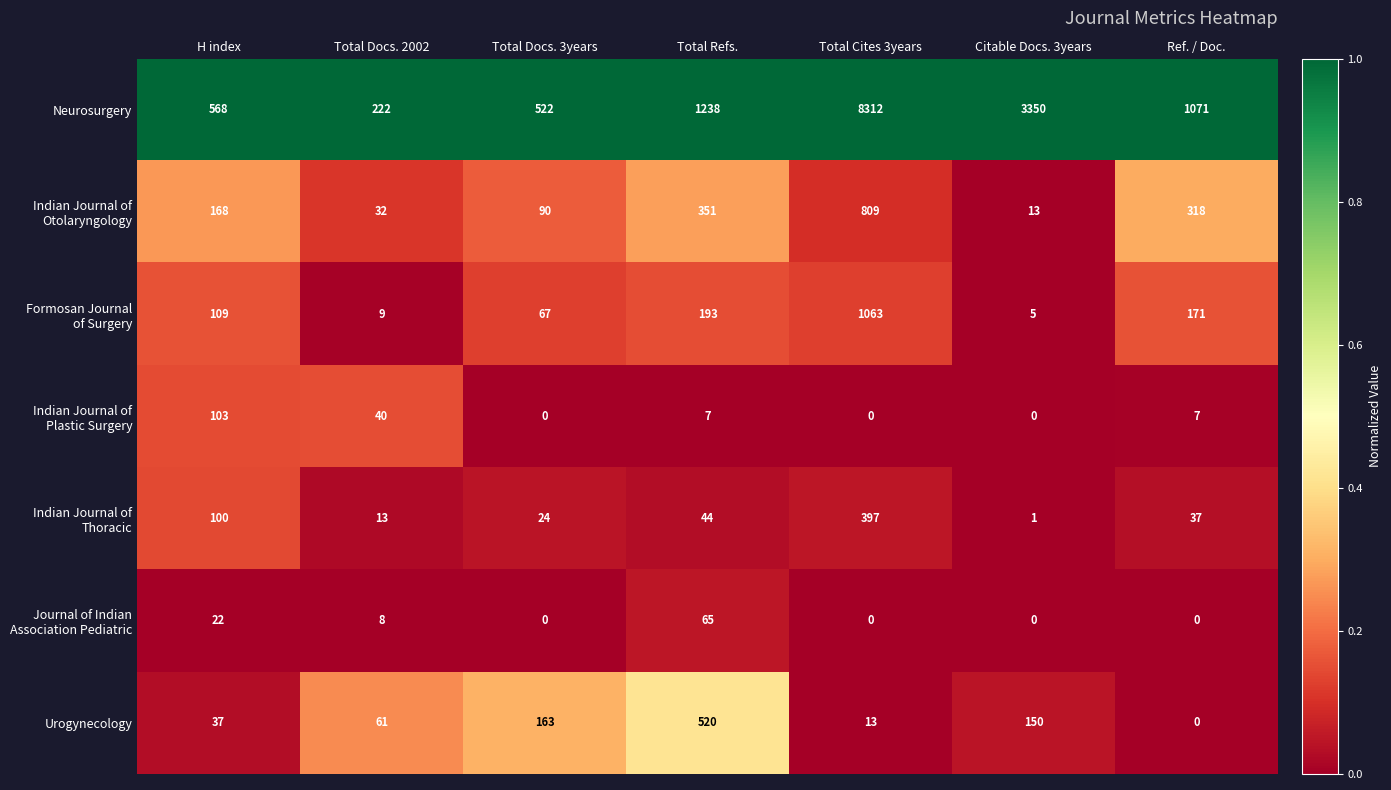

Which series changed the most between Total Docs. 3years and Total Refs.?

Neurosurgery